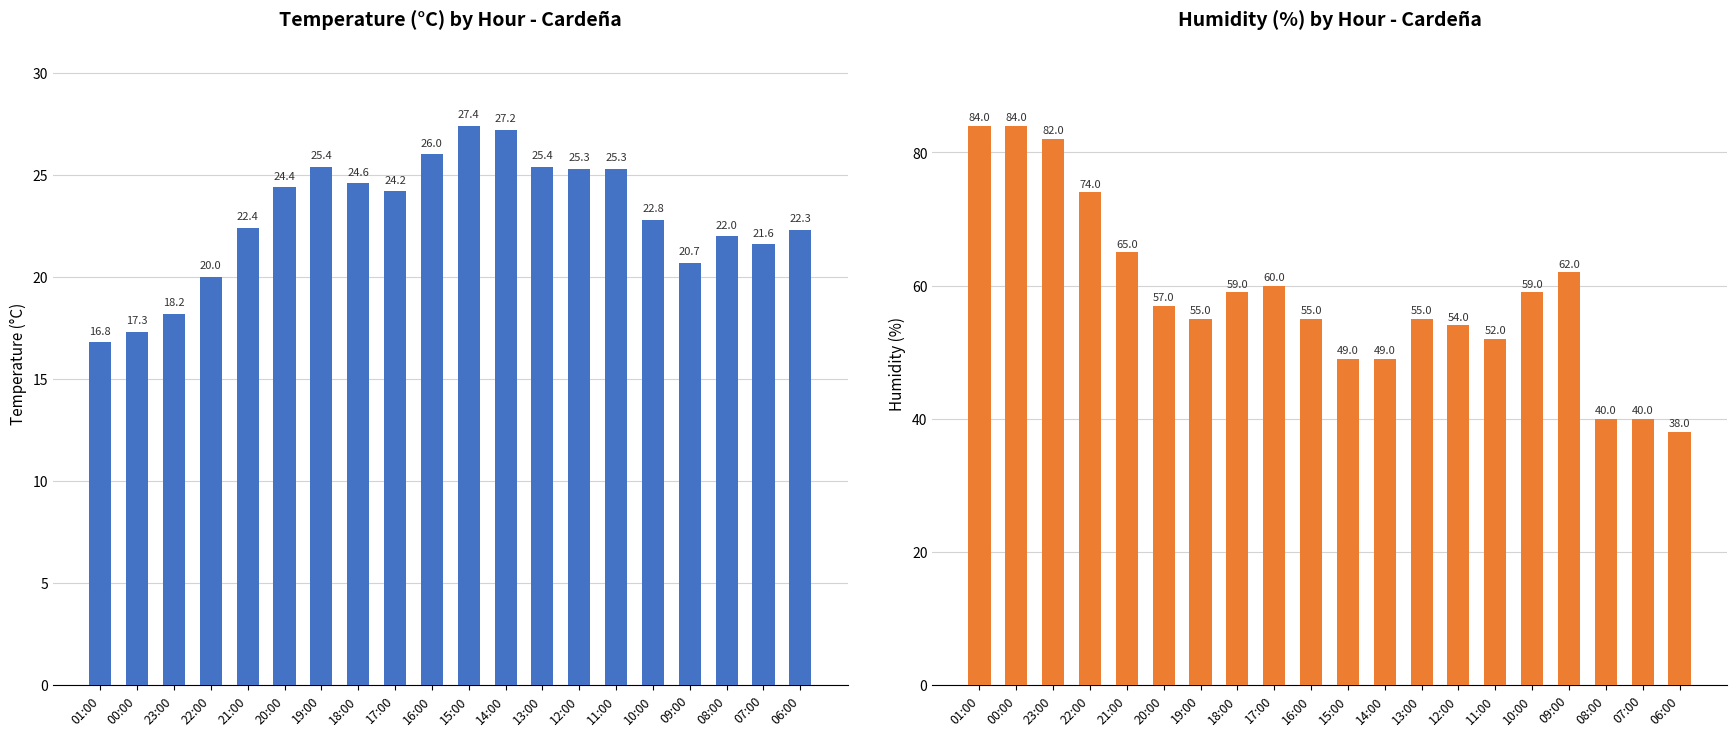

How many bars are there in each group?

2